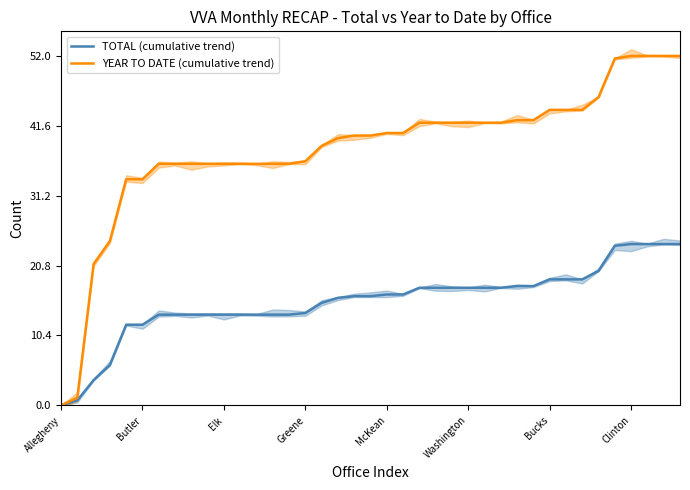

What is the difference between the maximum and minimum values in the YEAR TO DATE (cumulative trend) series?

52.0